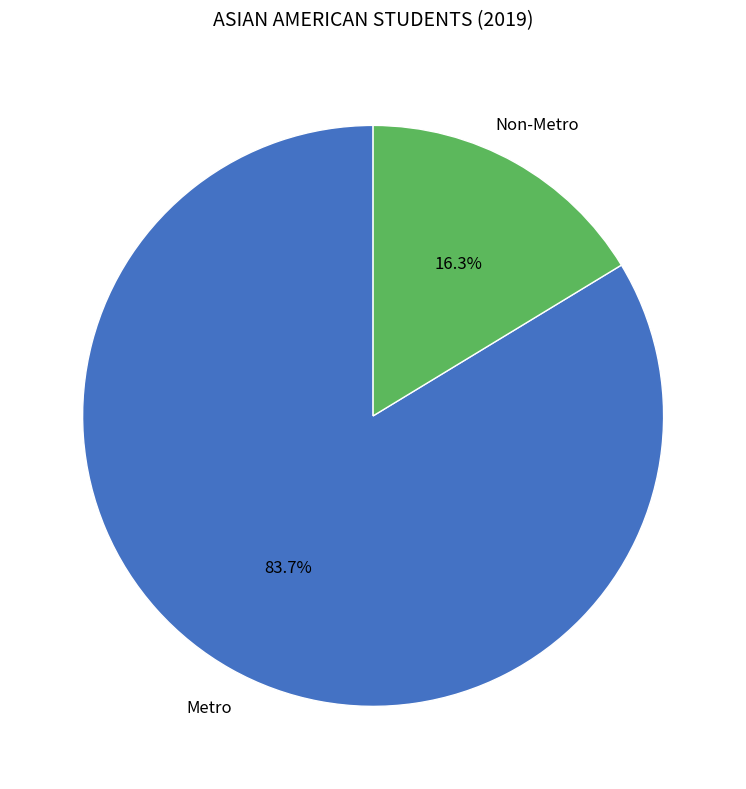

How many segments does this pie chart have?

2